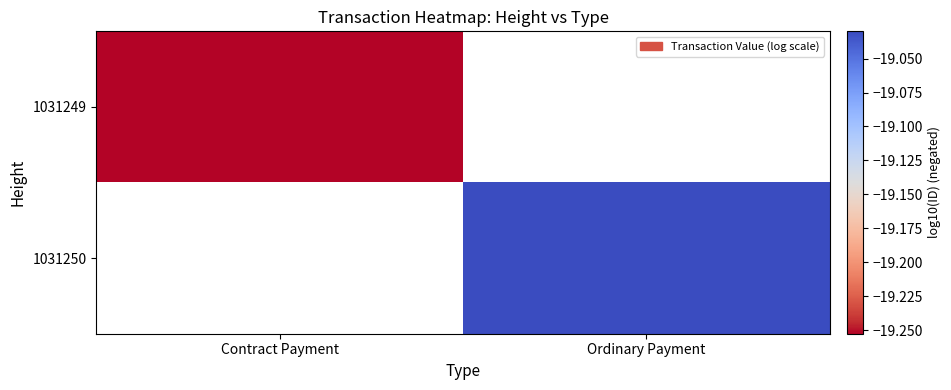

How many values in the 1031250 series are below -19?

1